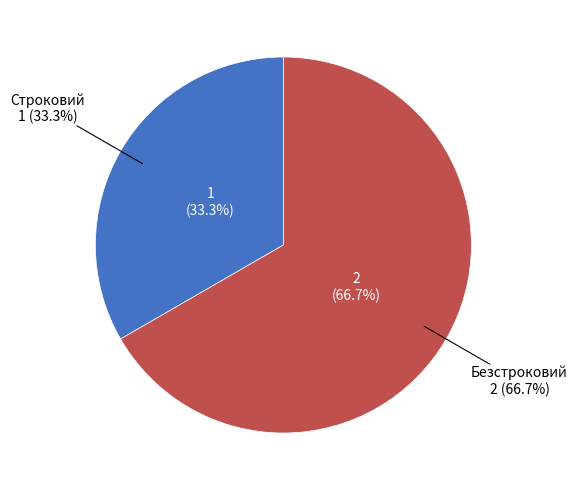

True or false: Строковий accounts for 25% of the total.

False